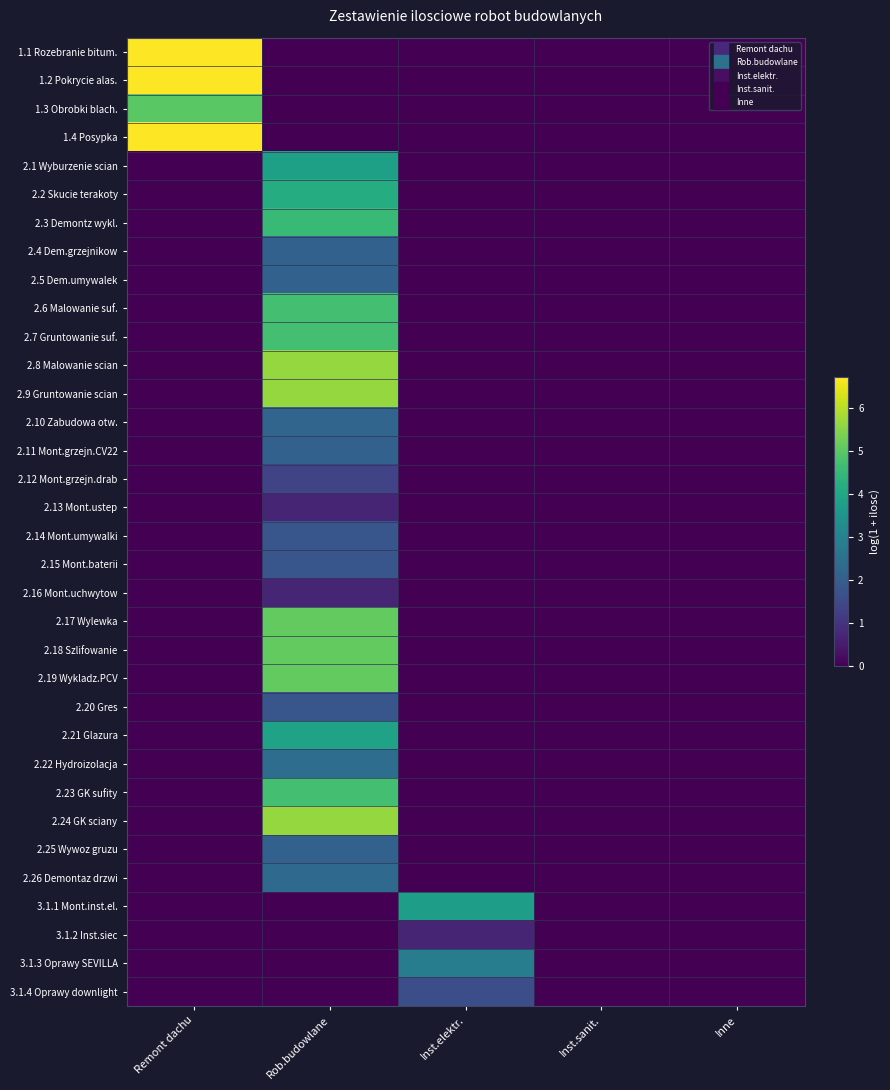

At how many categories does at least one series exceed 4?

2